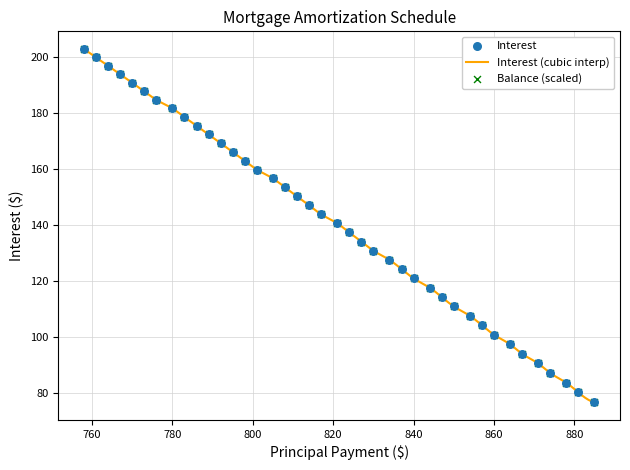

What is the lowest value of the Interest (cubic interp) series?

76.5